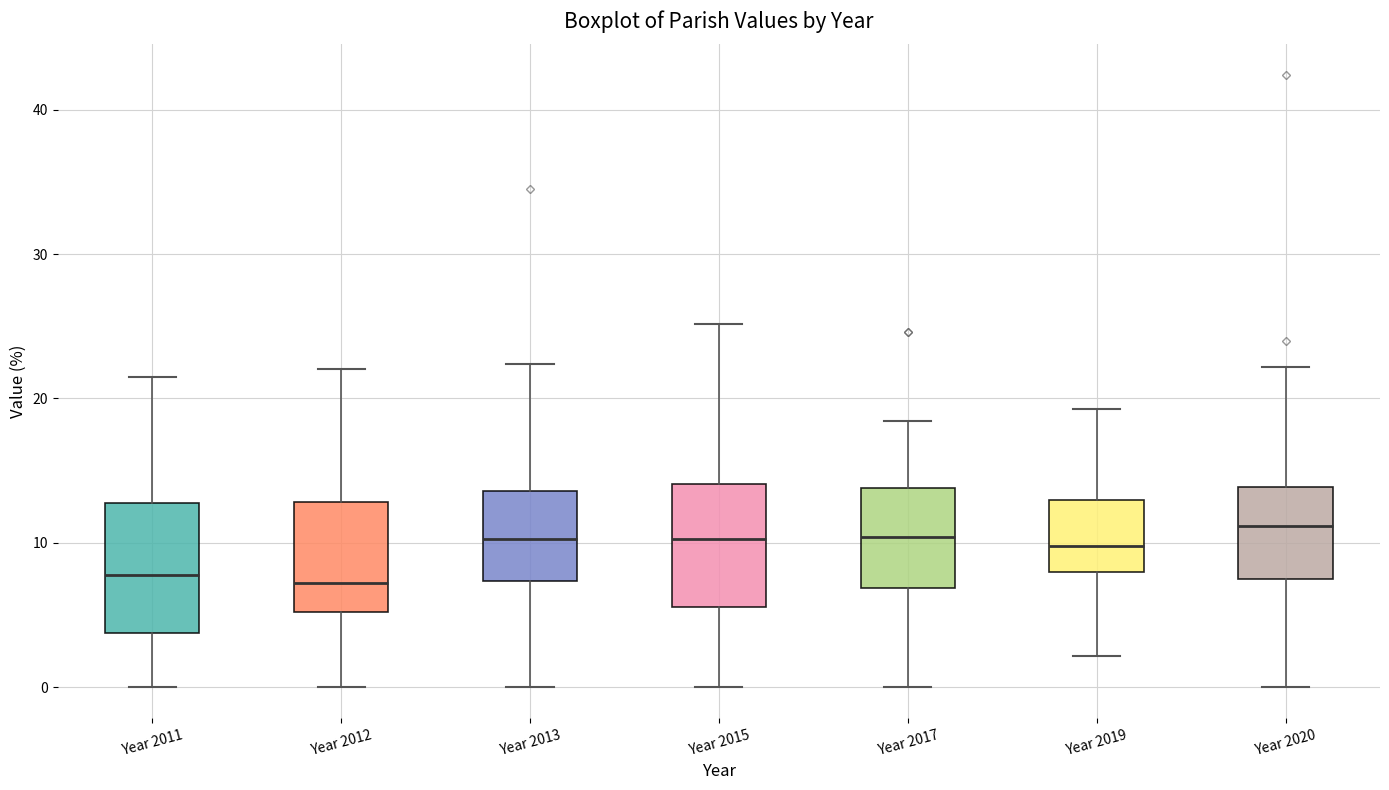

Where is the upper edge of the box for Year 2020 on the y-axis? The values are not printed on the chart, so give them approximately, as read against the axis.

14